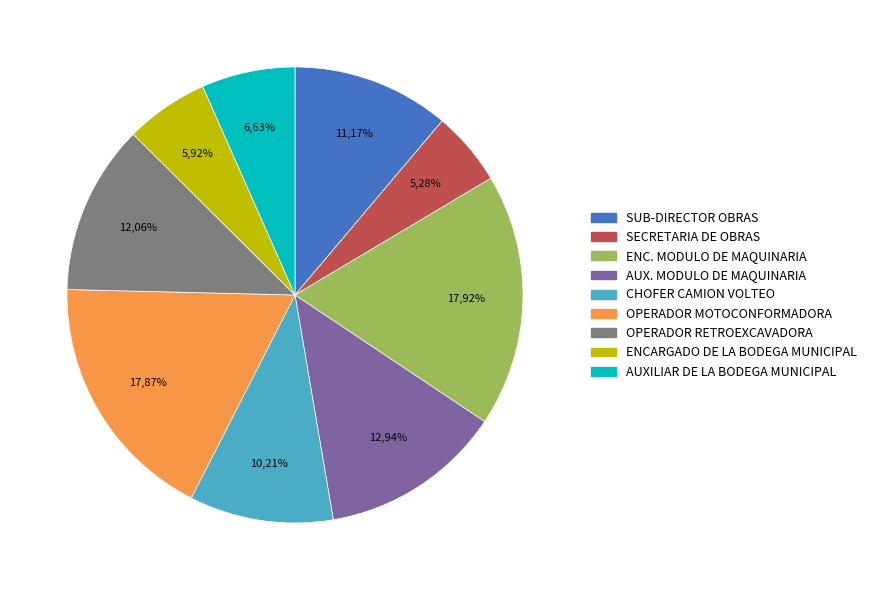

Which slice is the largest?

ENC. MODULO DE MAQUINARIA